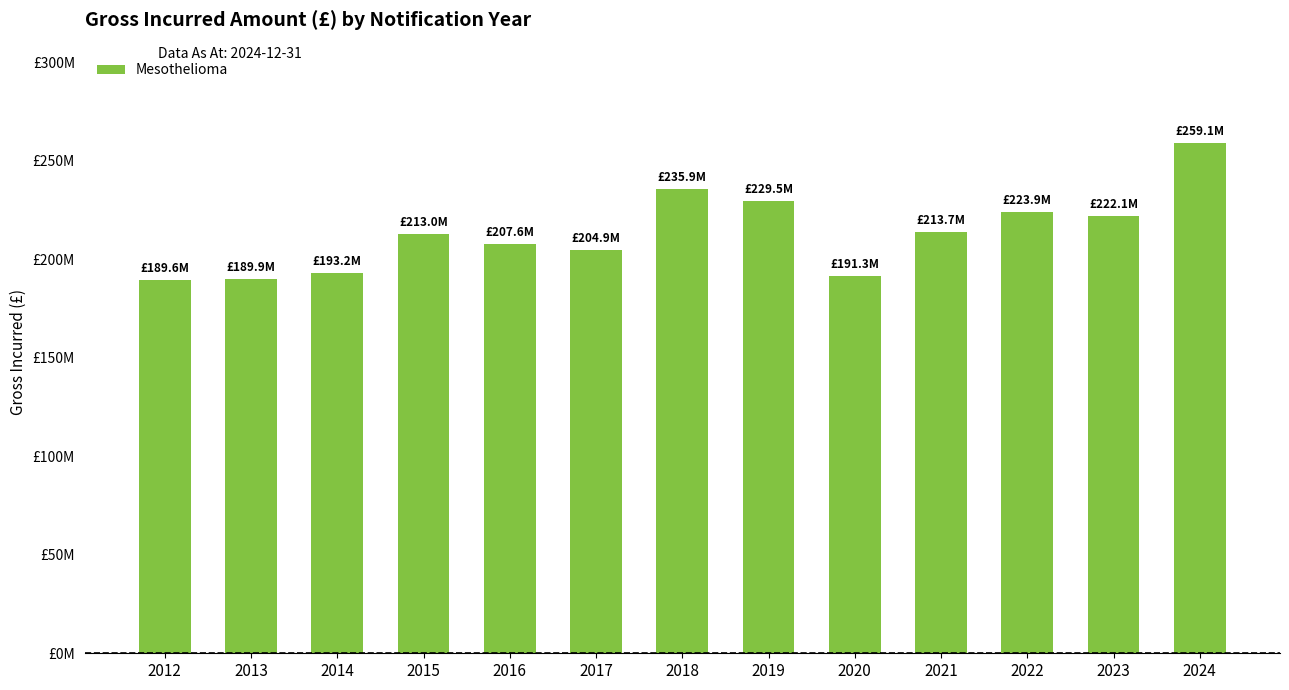

Does the chart contain any negative values?

No